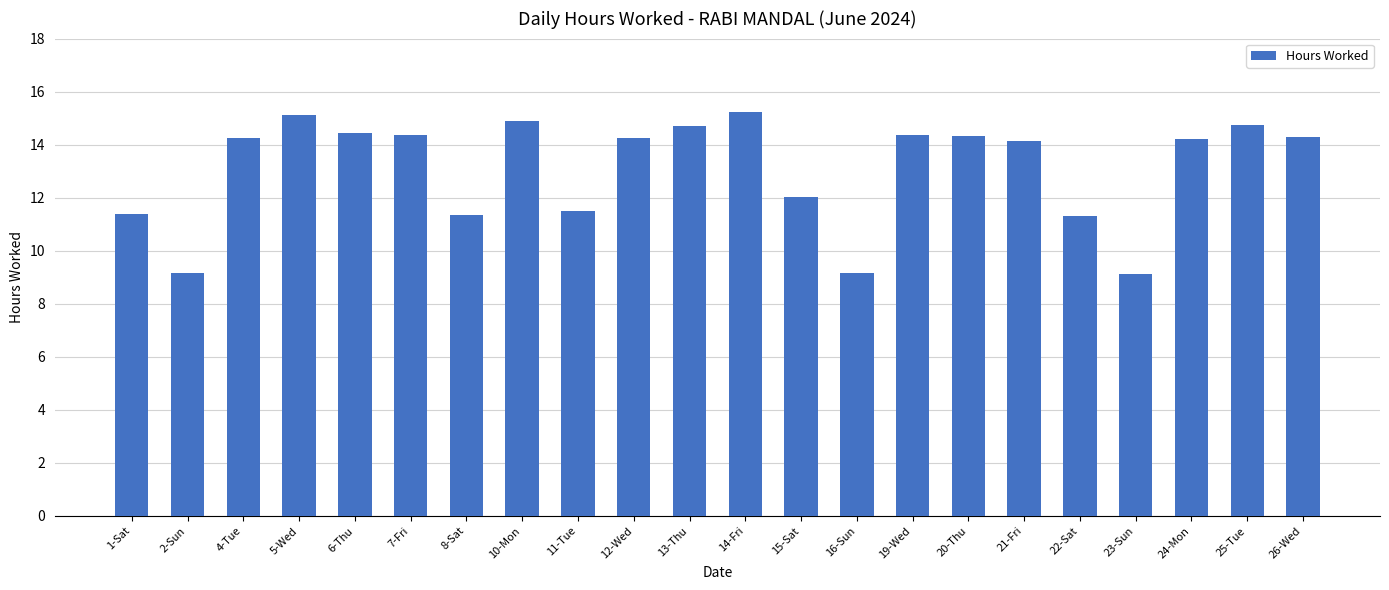

What is the maximum value shown in the chart?

15.2